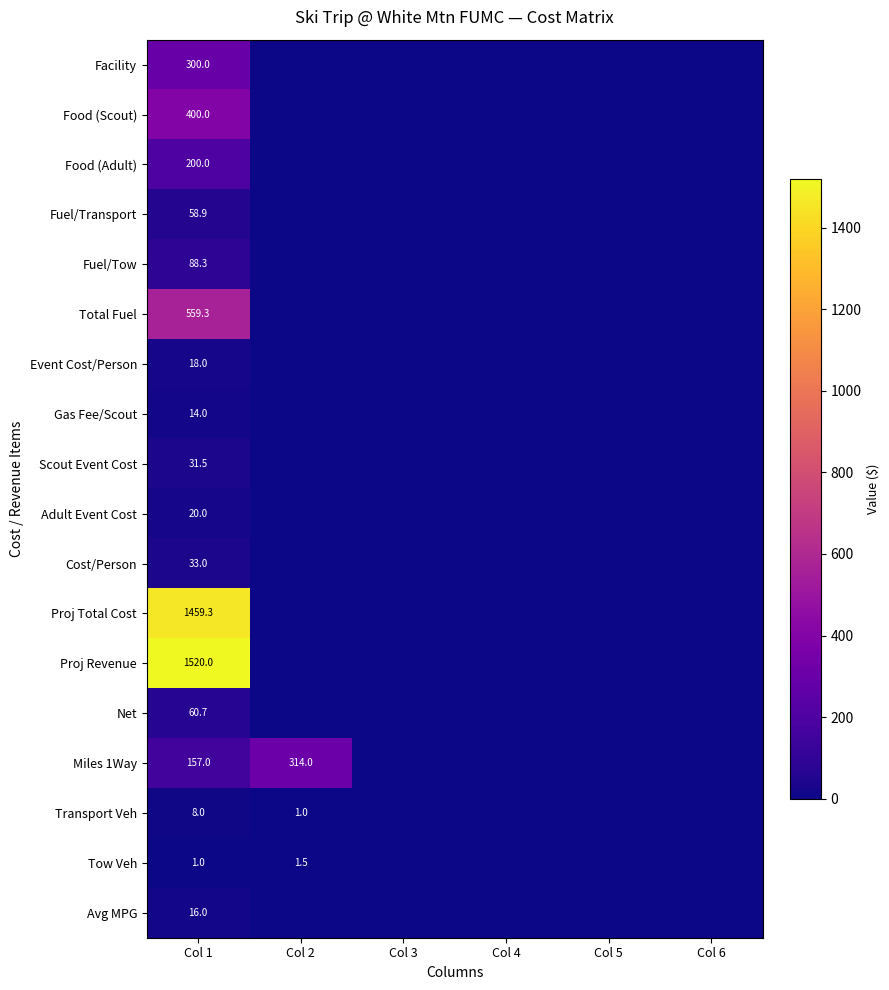

True or false: Proj Total Cost has a value of 1459.3 at Col 1.

True